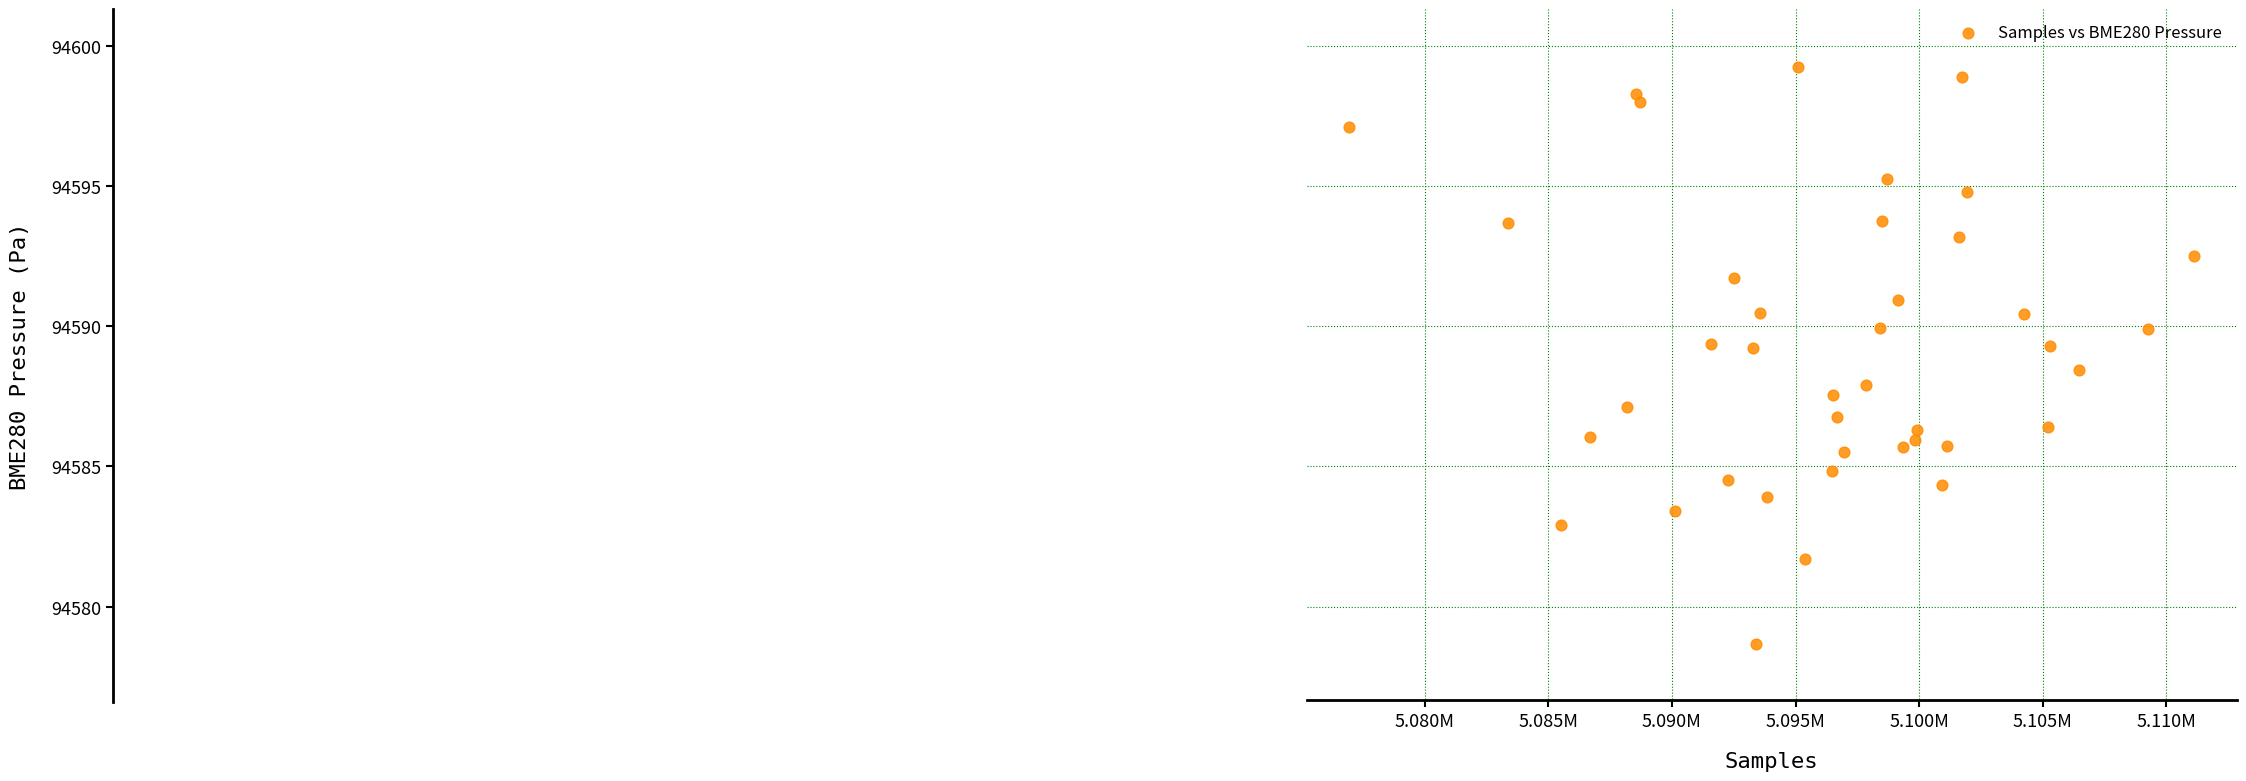

What is the range of Y values (max minus min)?

20.6